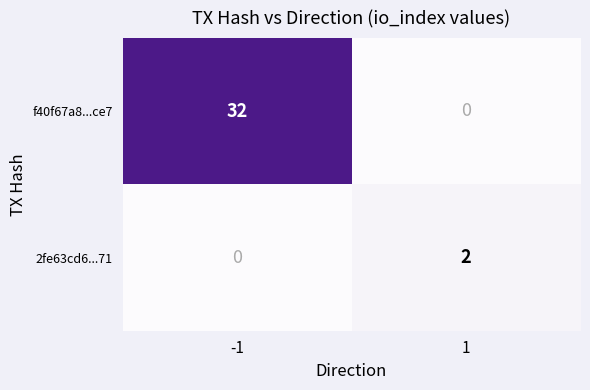

What is the total value across all series at 1?

2